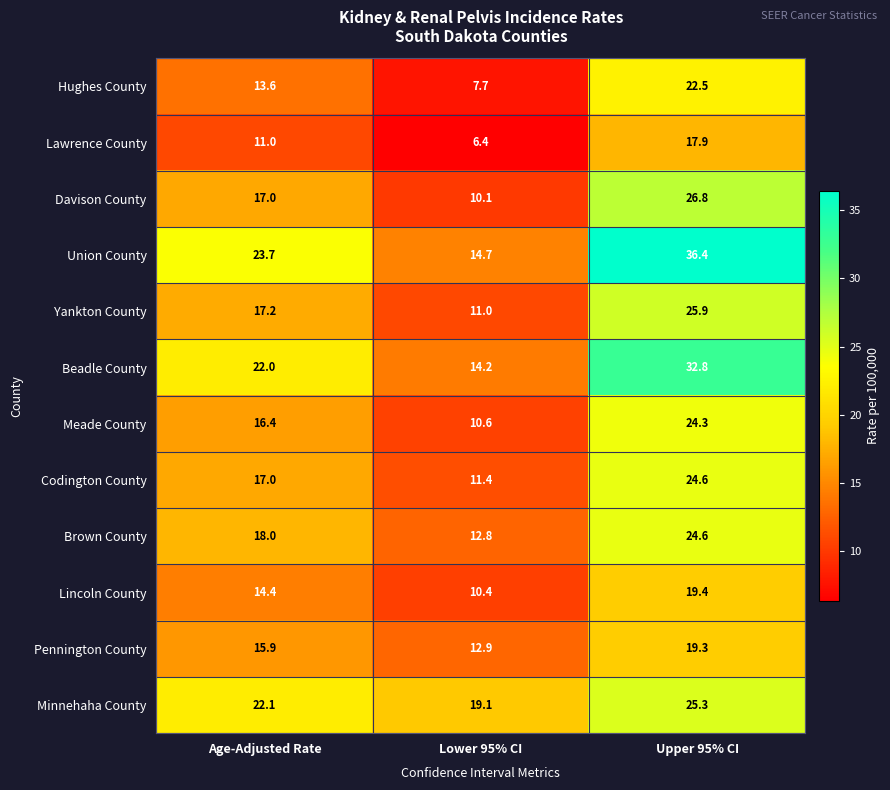

What is the difference between the highest and lowest values at Age-Adjusted Rate?

12.7